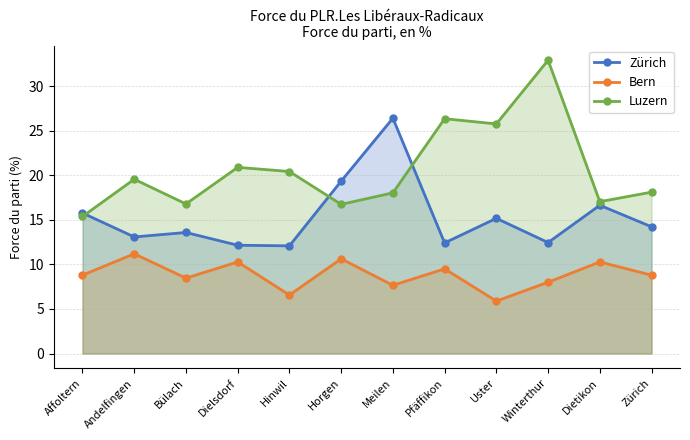

What is the value of the Zürich point at the 11th from the left?

16.6